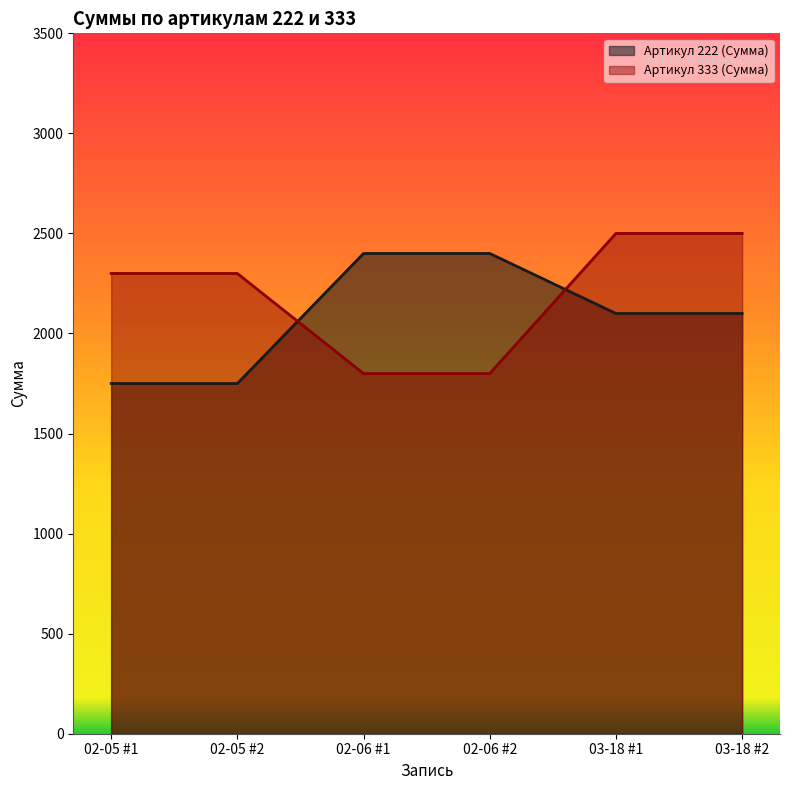

Count the number of categories in the chart.

6